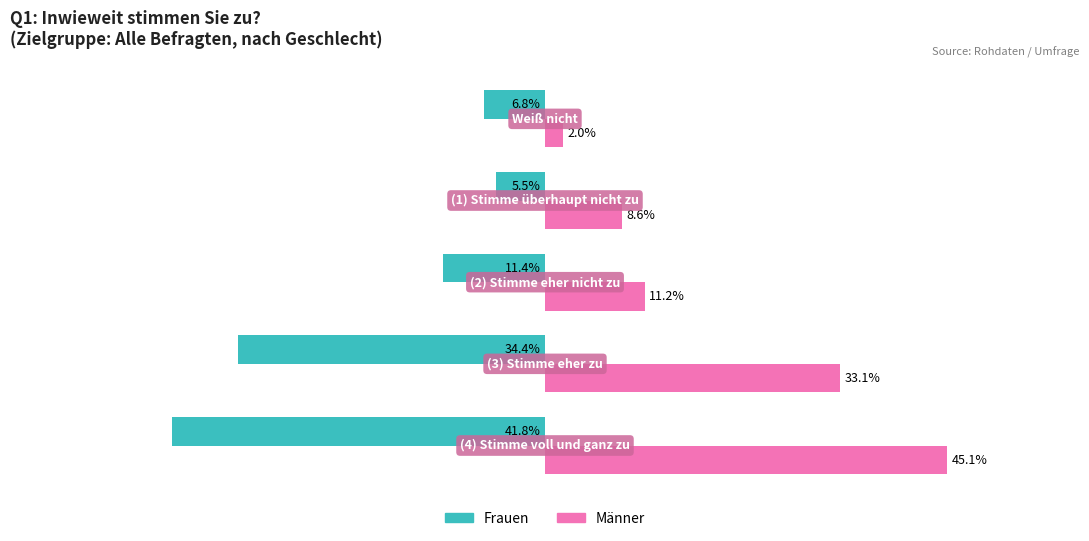

Which series has the widest spread of values?

Männer